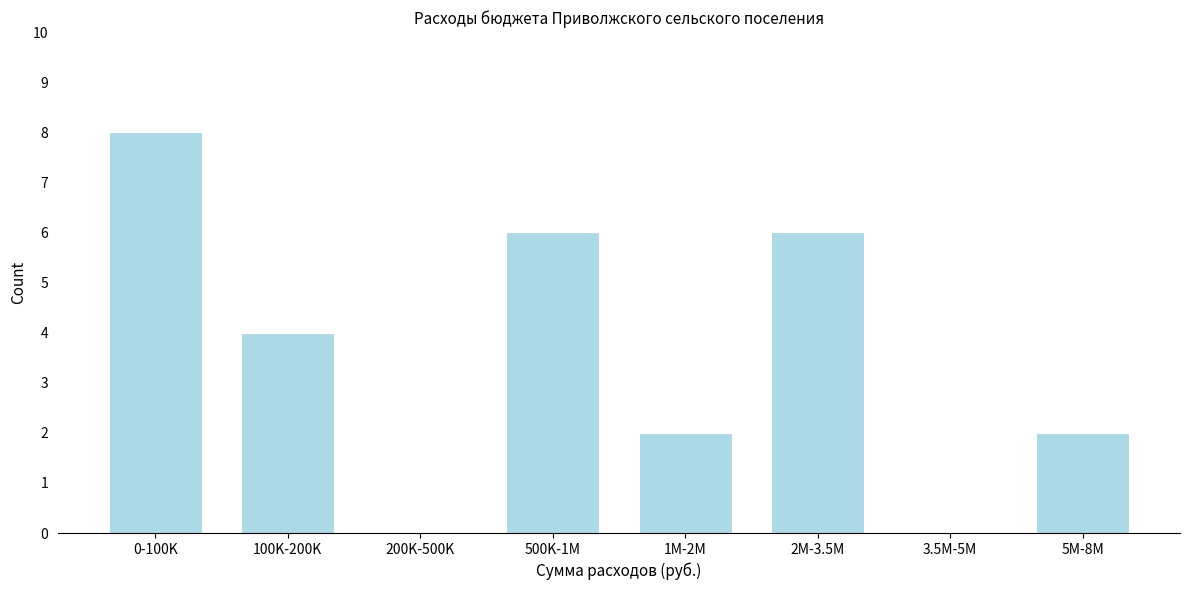

Reading left to right, list all the values displayed in this chart.

0-100K=8	100K-200K=4	200K-500K=0	500K-1M=6	1M-2M=2	2M-3.5M=6	3.5M-5M=0	5M-8M=2